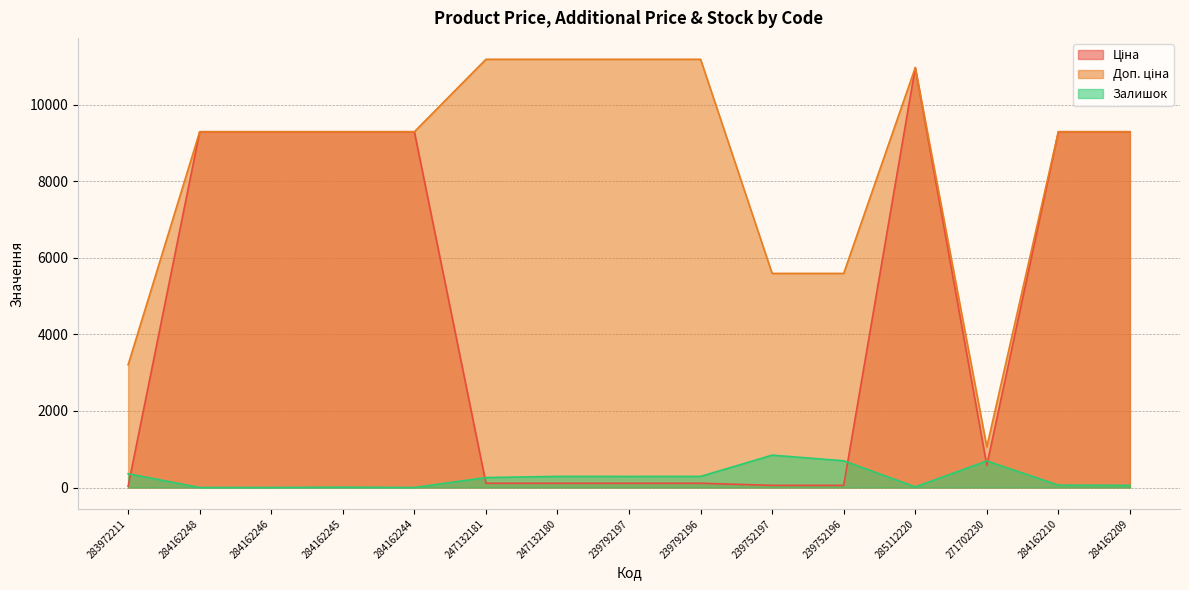

What is the approximate value of Залишок at 239752196?

698.0